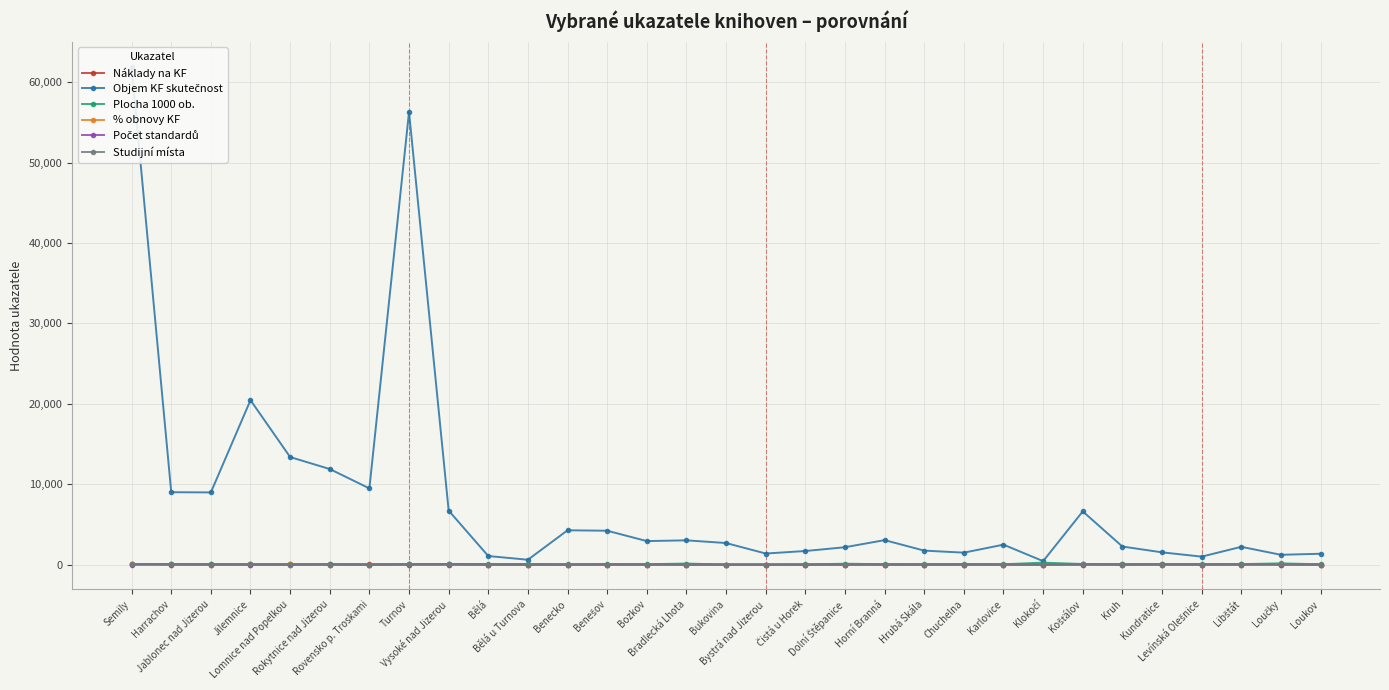

Where does the Náklady na KF series first go above 7?

Semily